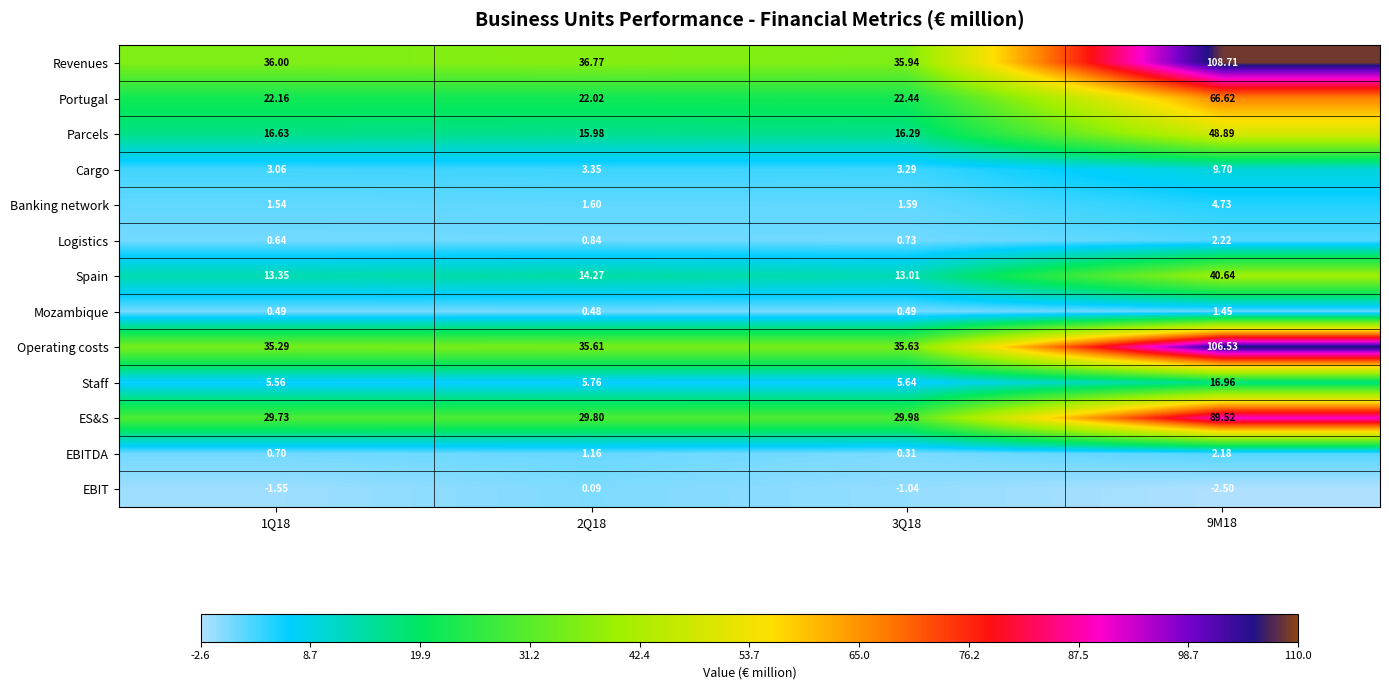

How many series are shown in this chart?

13